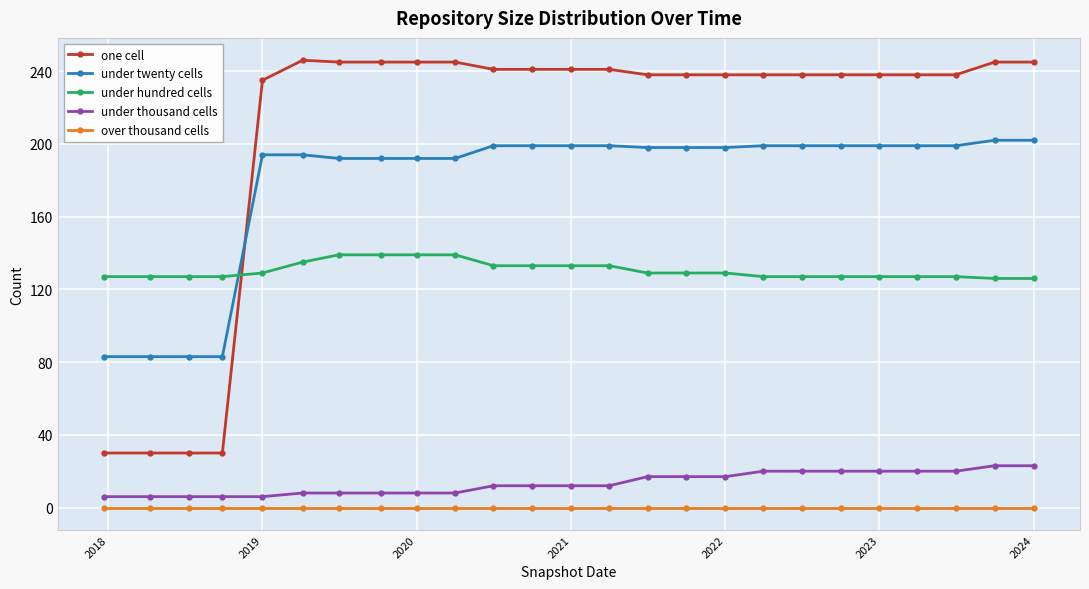

What is the difference between the second highest and minimum values in the one cell series?

215